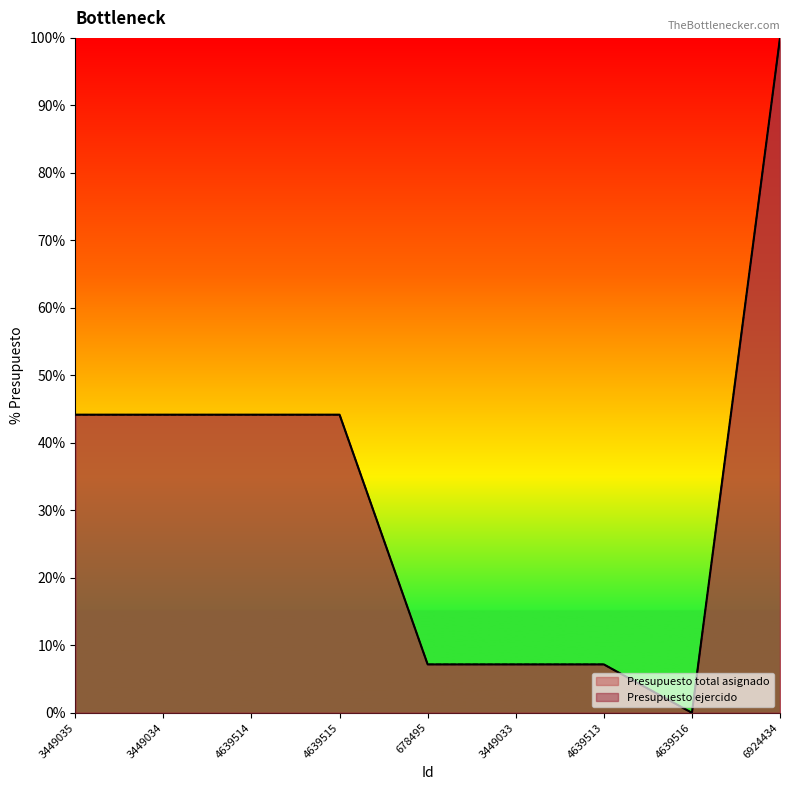

True or false: Presupuesto total asignado has more than 2 interior local peaks.

False